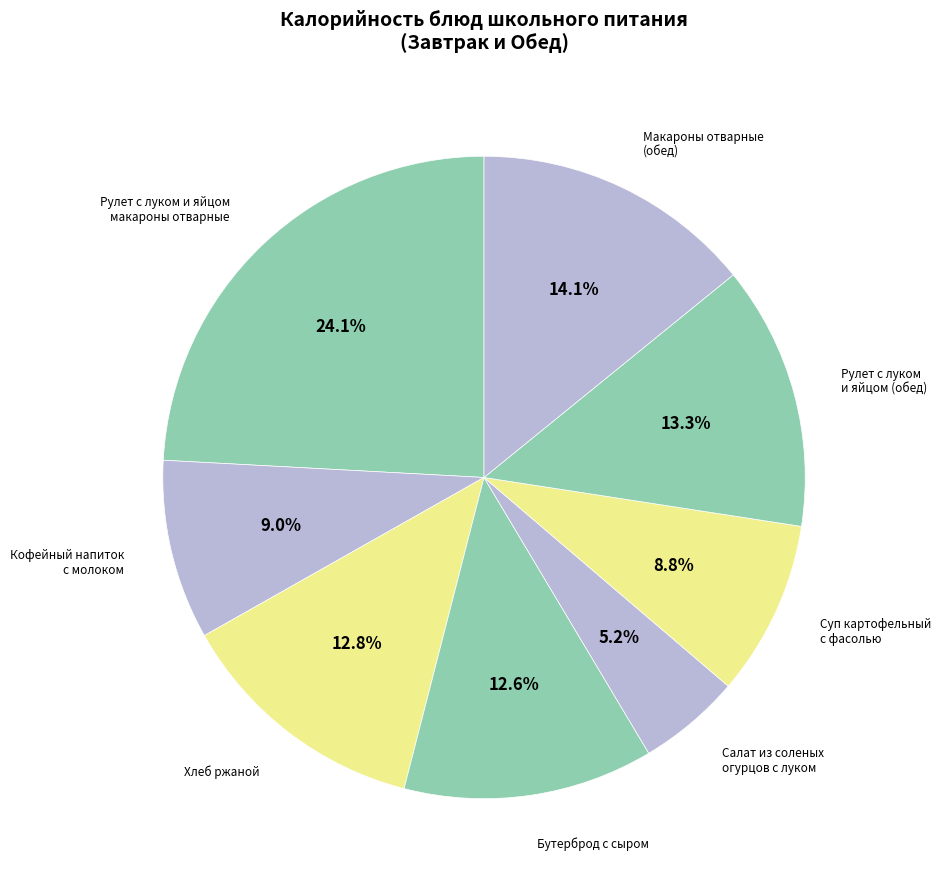

Does Хлеб ржаной account for over 50% of the chart?

No